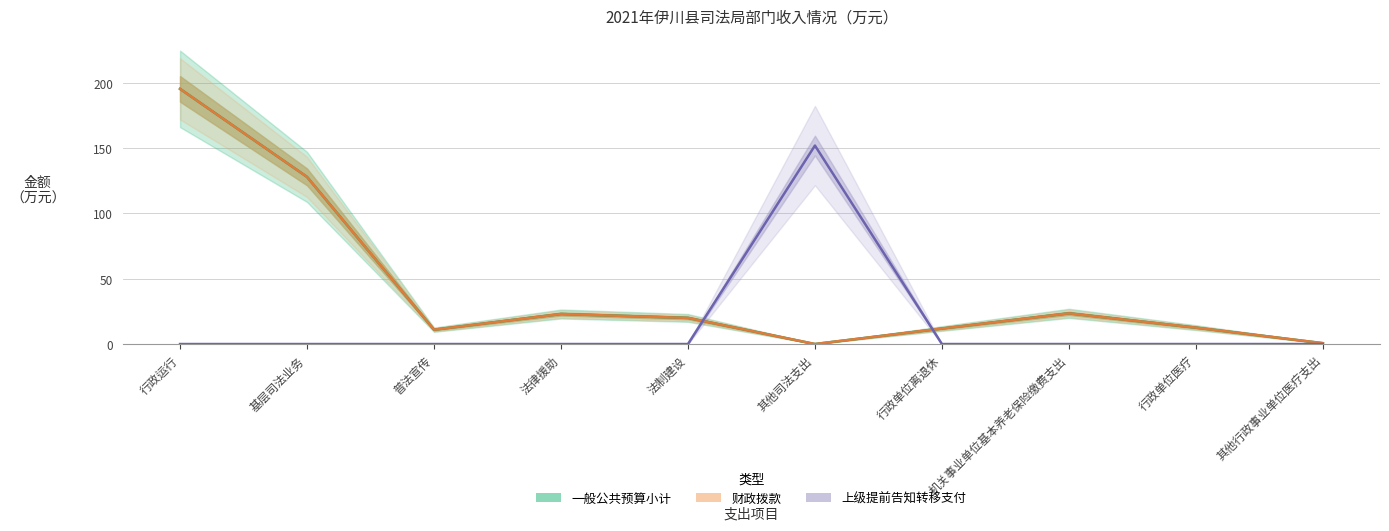

What is the spread (max minus min) of values at 行政单位离退休?

11.9